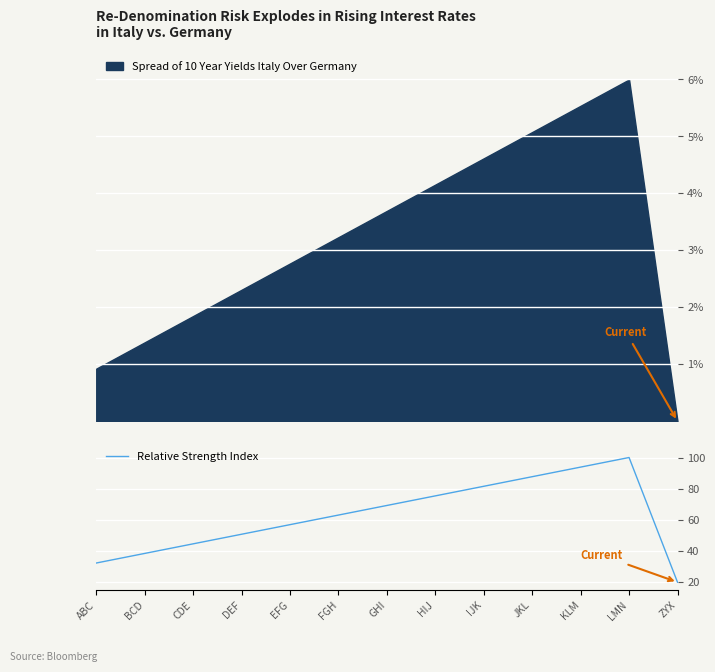

The chart shows a value of 75.4 at HIJ. True or false?

True